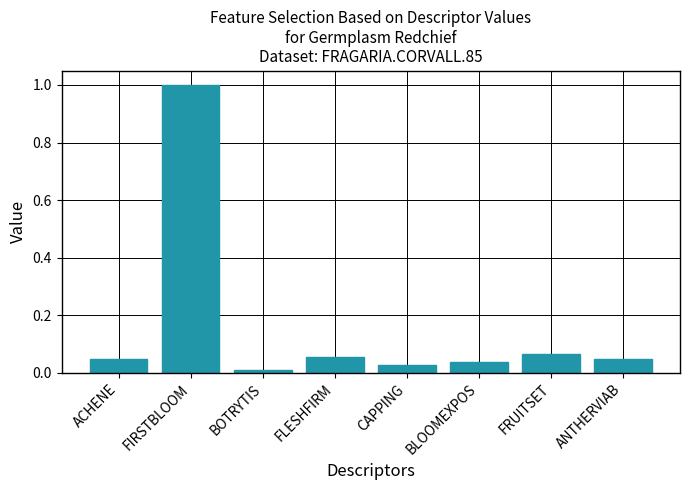

What is the sum of all values?

1.3